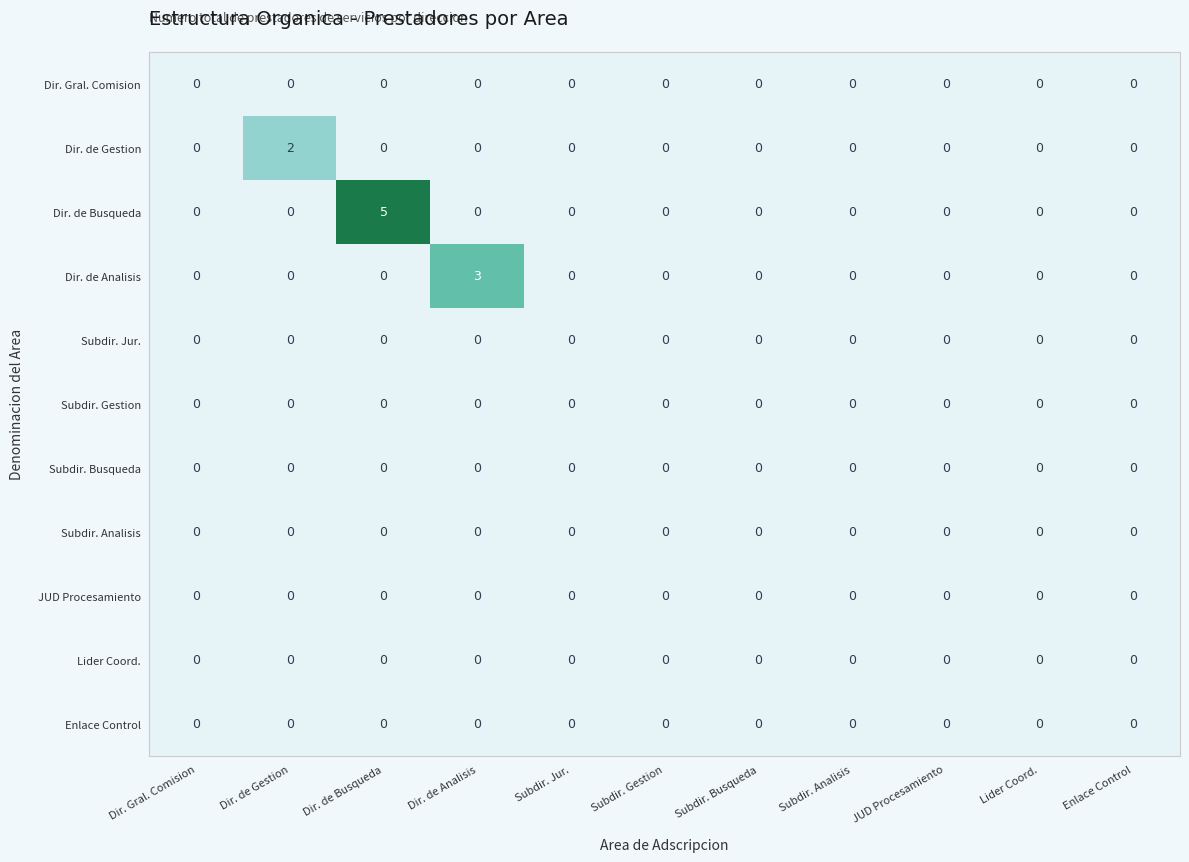

The value of Dir. de Busqueda at Subdir. Jur. is 3. True or false?

False